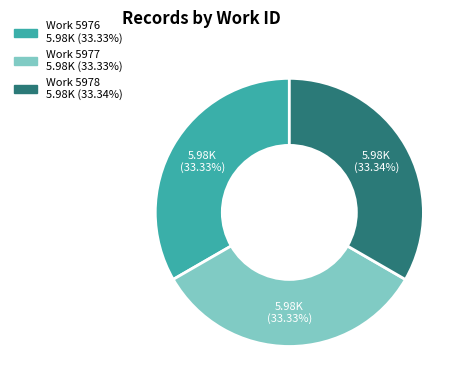

Is there any slice that represents more than half of the pie?

No